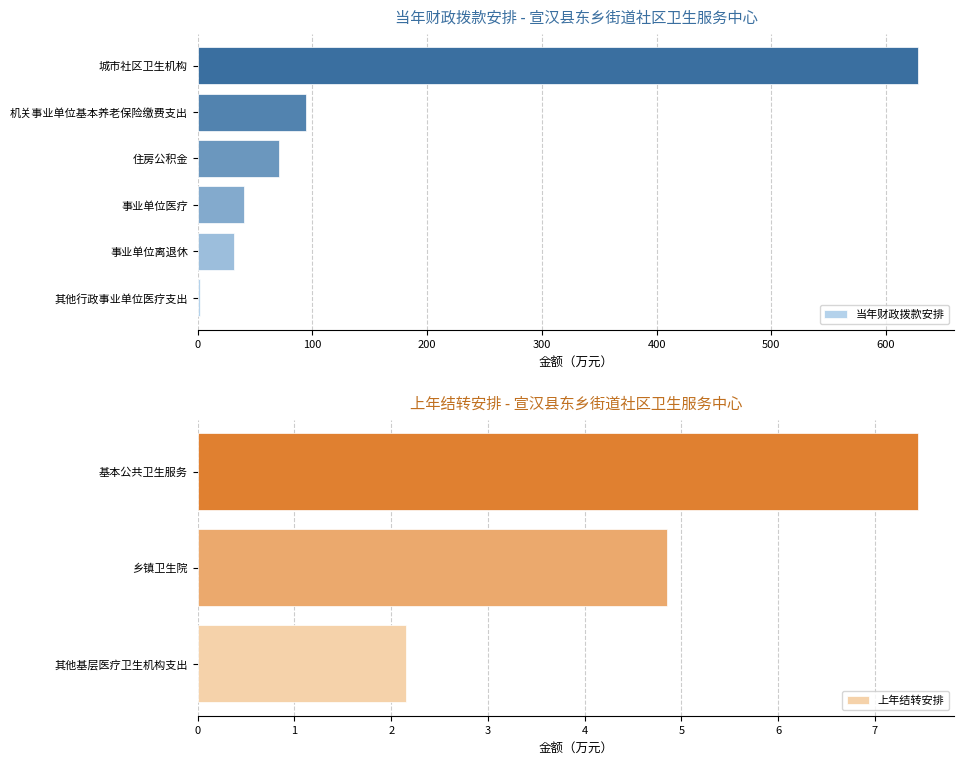

How many groups of bars are there?

9